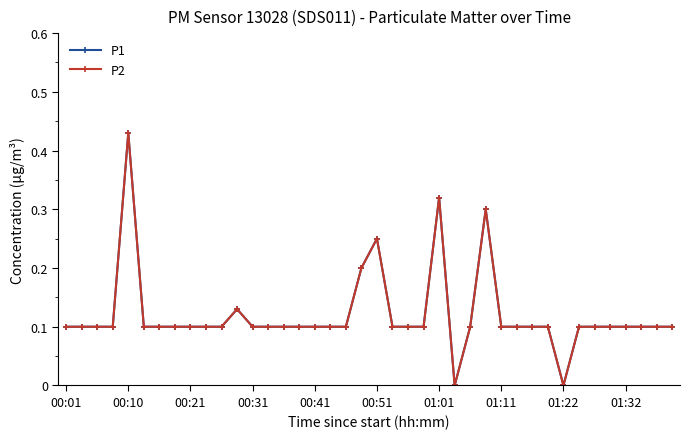

What is the label of the 15th point from the right?

25